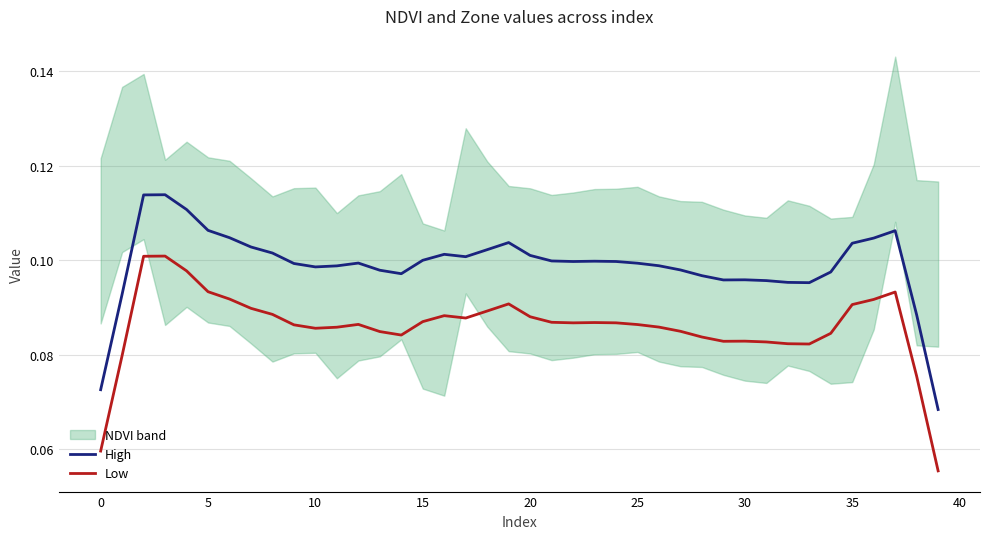

Where is High nearest to the value 0?

39